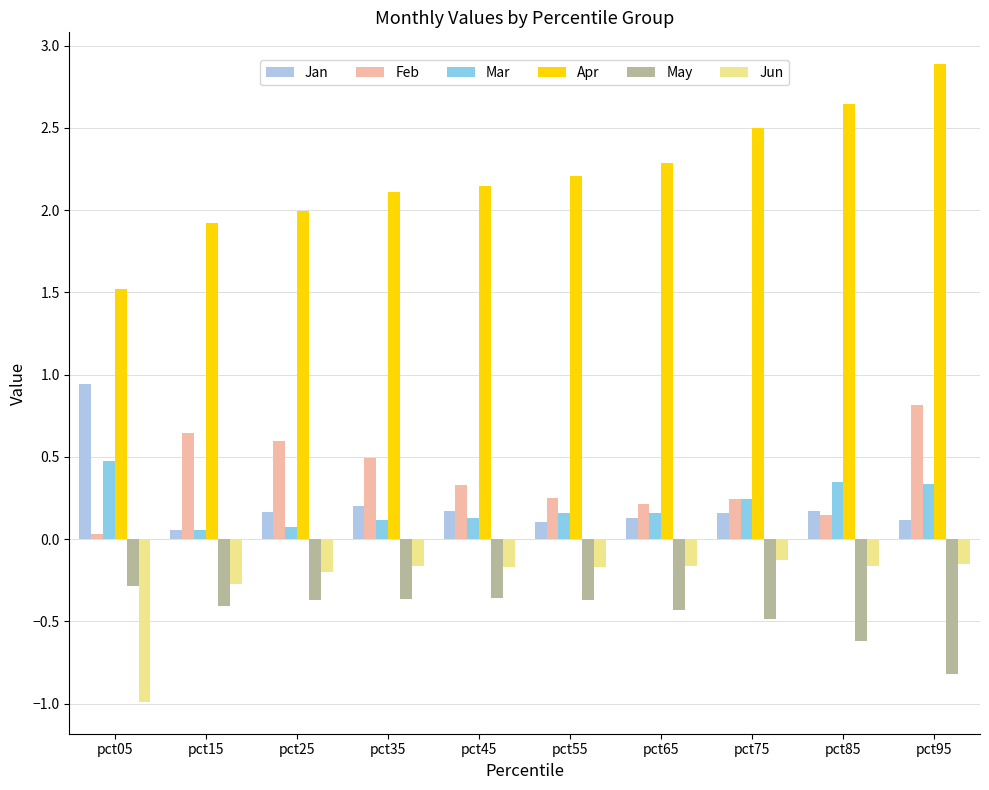

What is the total value across all series at pct65?

2.2